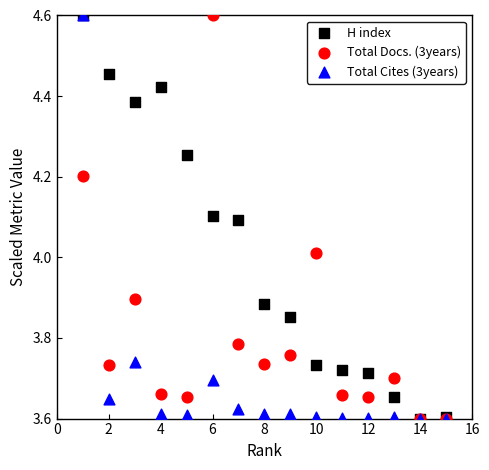

What are all the series names shown in the legend?

H index, Total Docs. (3years), Total Cites (3years)